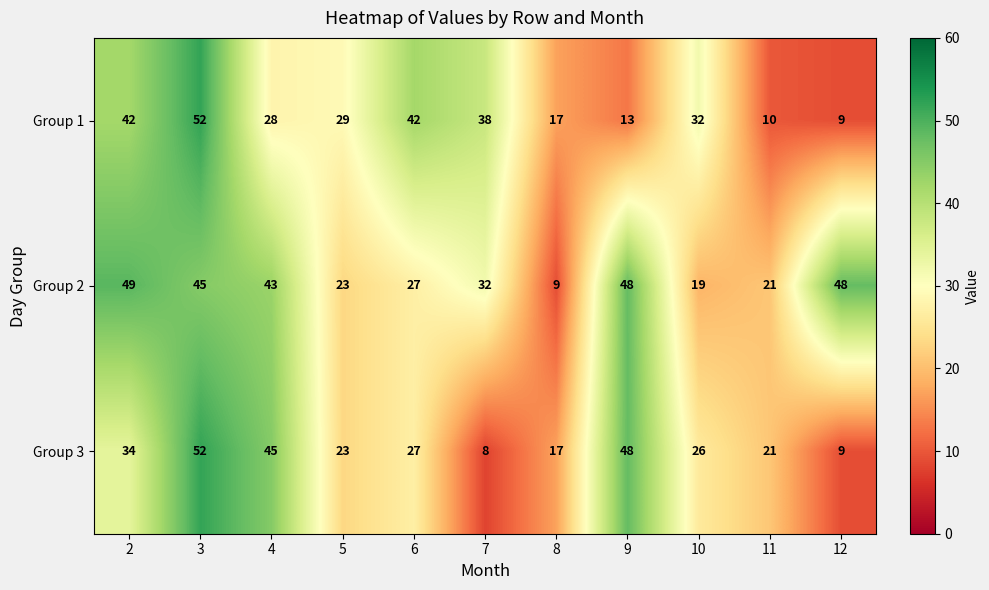

What is the sum of the Group 1 values at 4 and 8?

45